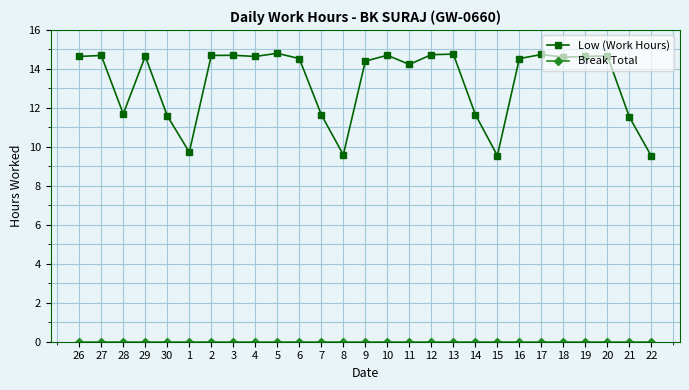

What is the difference between the highest and lowest values at 19?

14.6